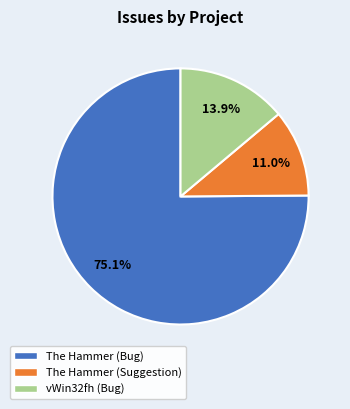

Which has a higher value, The Hammer (Suggestion) or vWin32fh (Bug)?

vWin32fh (Bug)